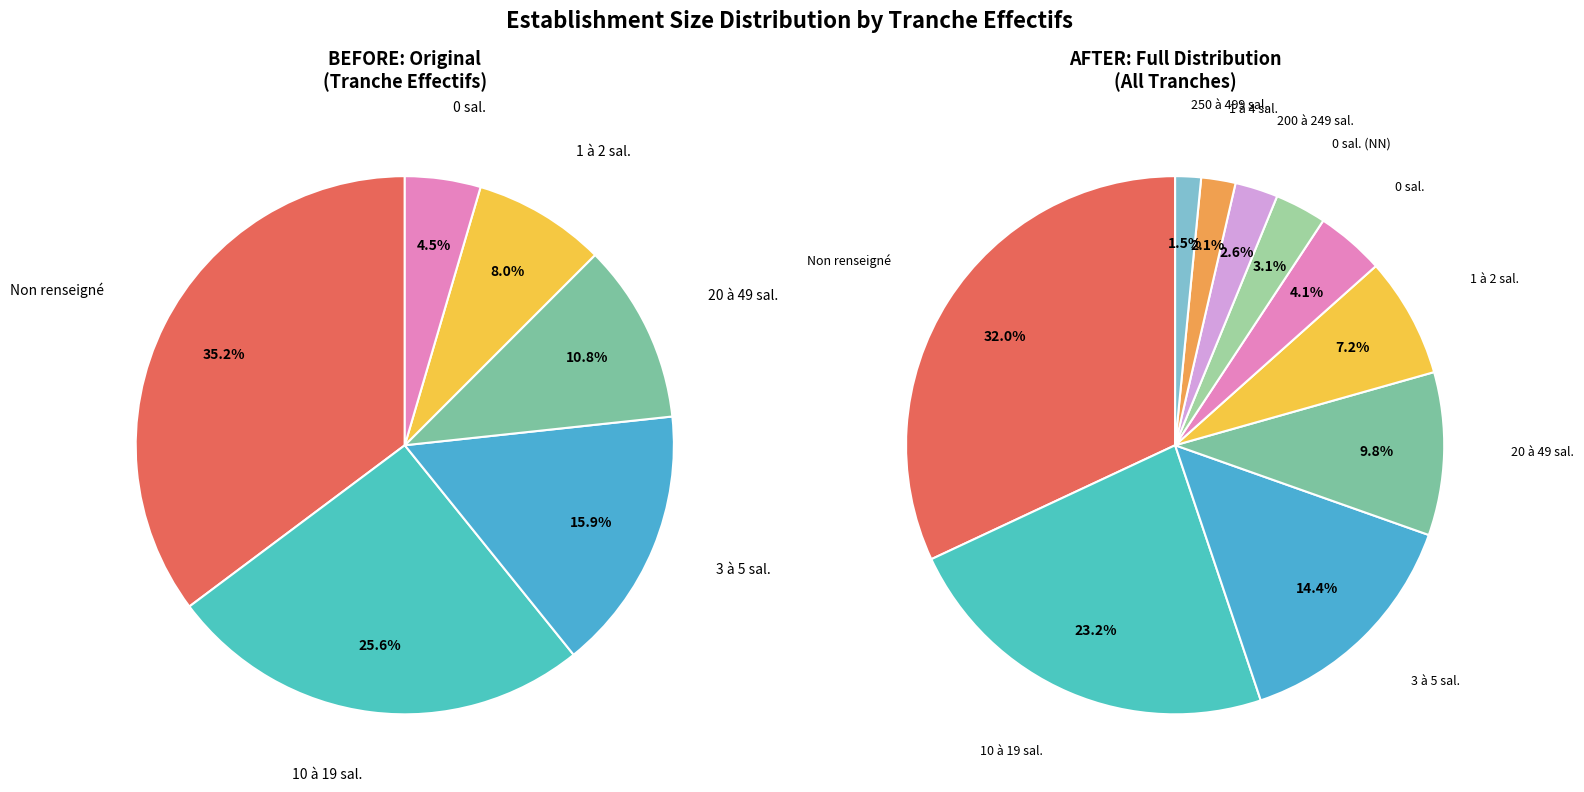

True or false: 11 accounts for 27% of the total.

False